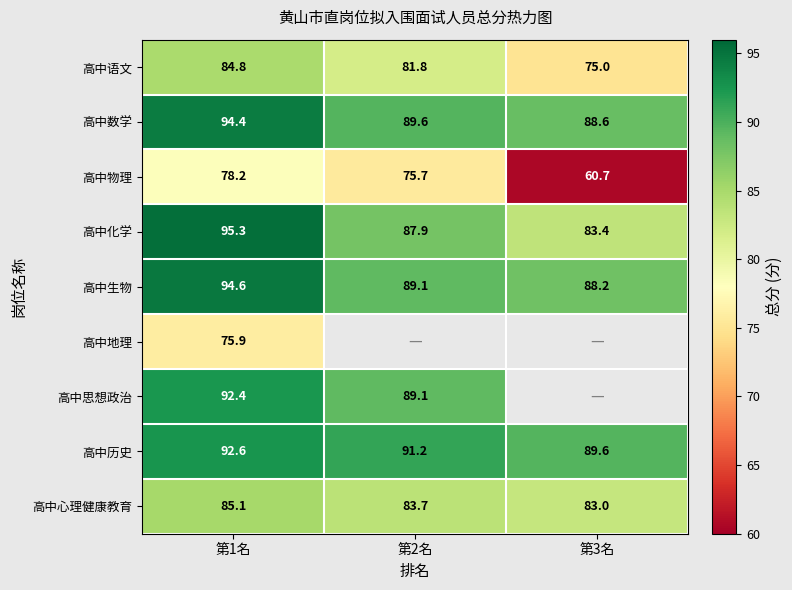

What is the smallest value displayed?

60.7